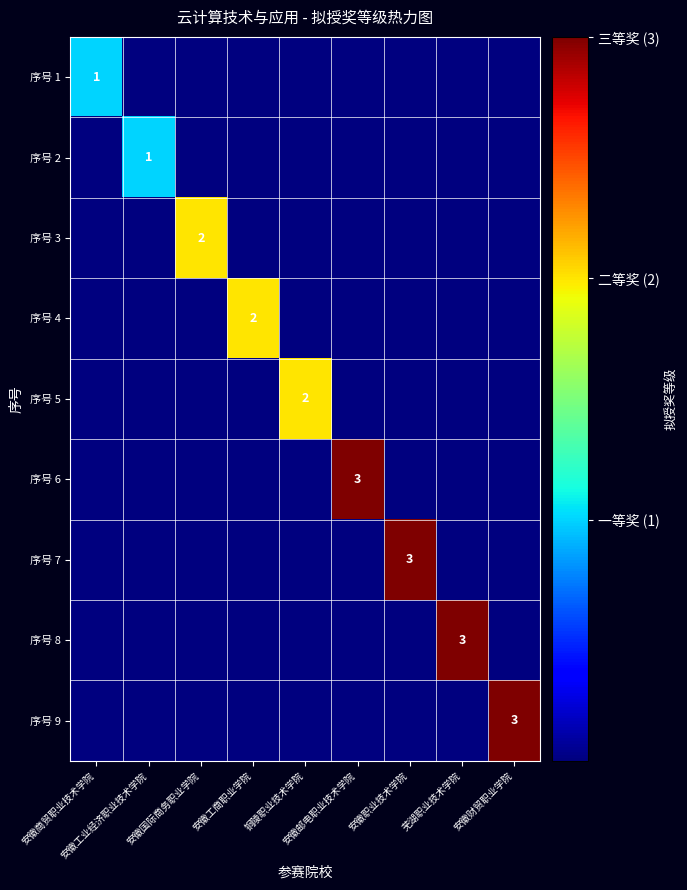

What is the sum of the 序号 8 values at 芜湖职业技术学院 and 安徽商贸职业技术学院?

3